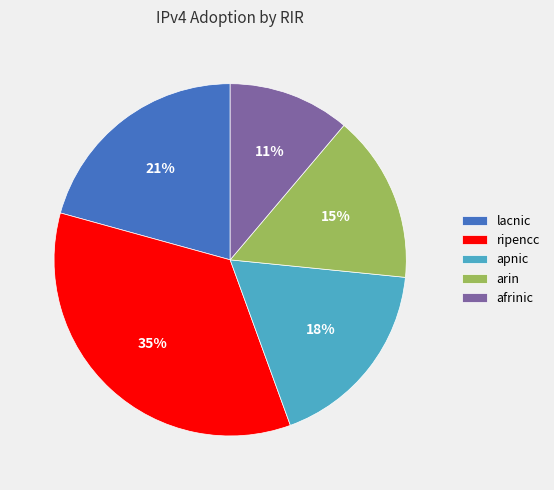

The ripencc slice represents 35% of the pie. True or false?

True